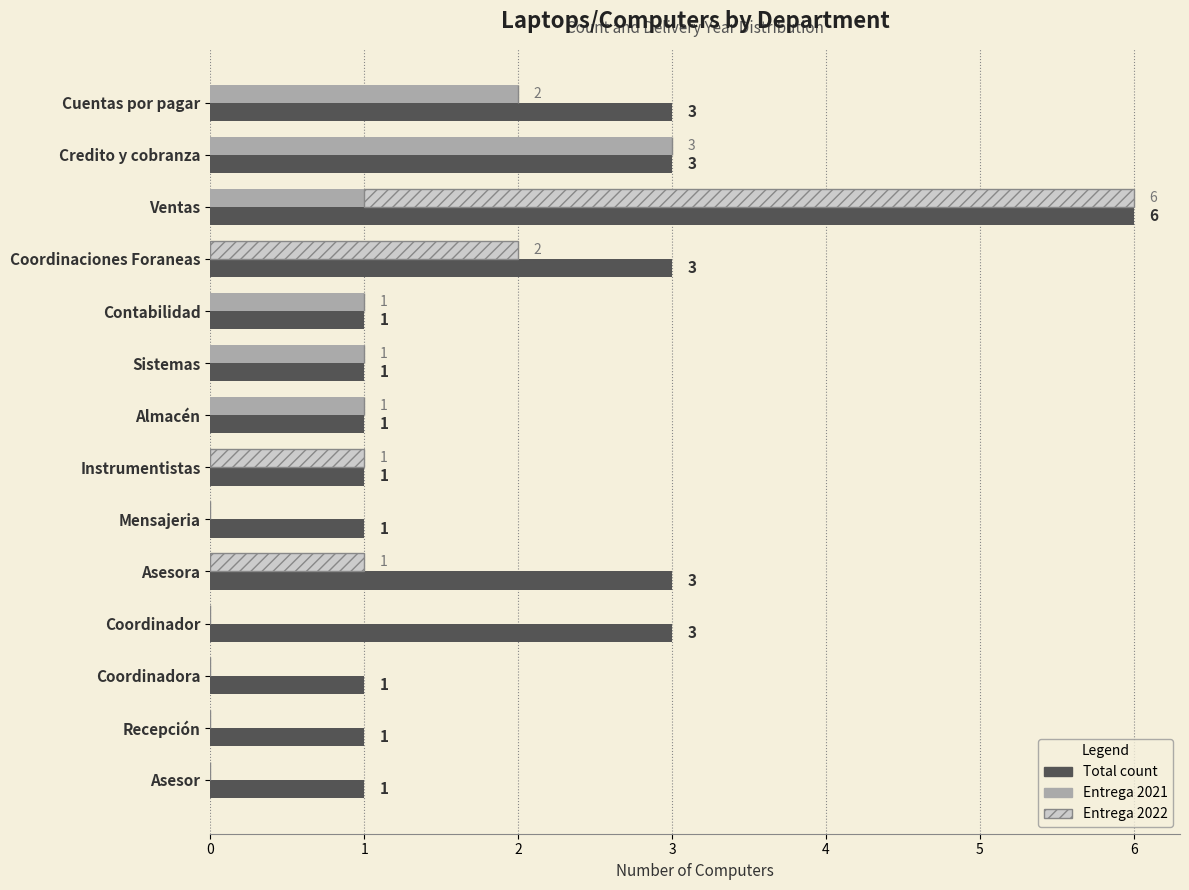

The value of Entrega 2022 at Coordinadora is -2. True or false?

False